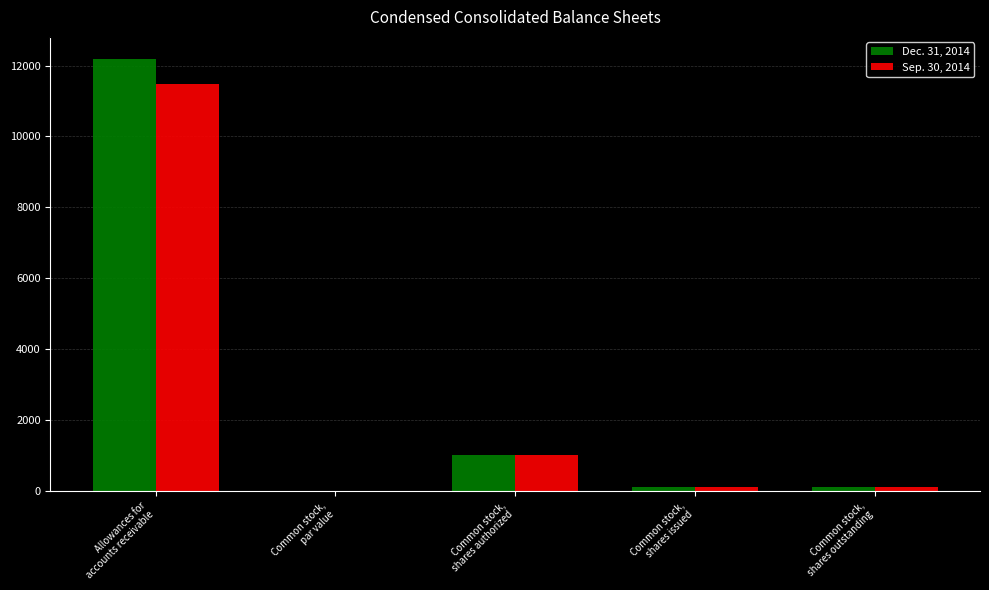

What is the highest value of the Dec. 31, 2014 series?

12198.0